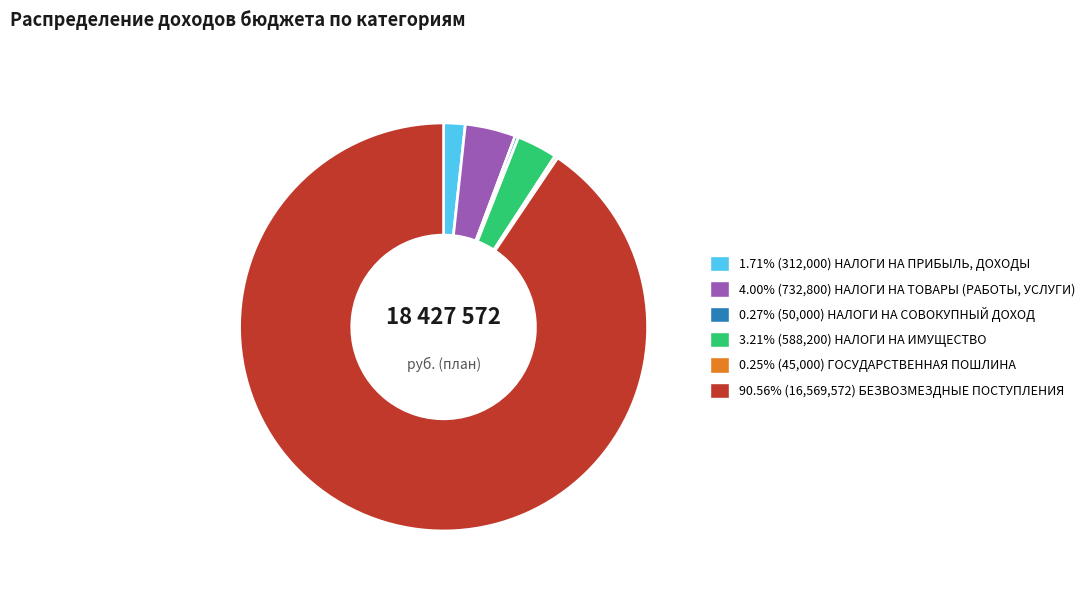

Is there any slice that represents more than half of the pie?

Yes